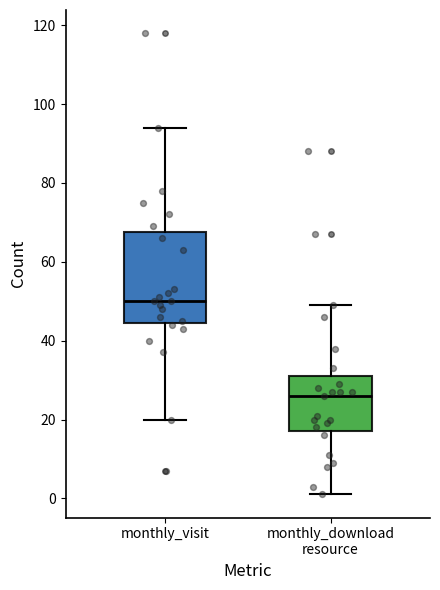

Comparing the boxes themselves (not the whiskers), which one is the tallest?

monthly_visit